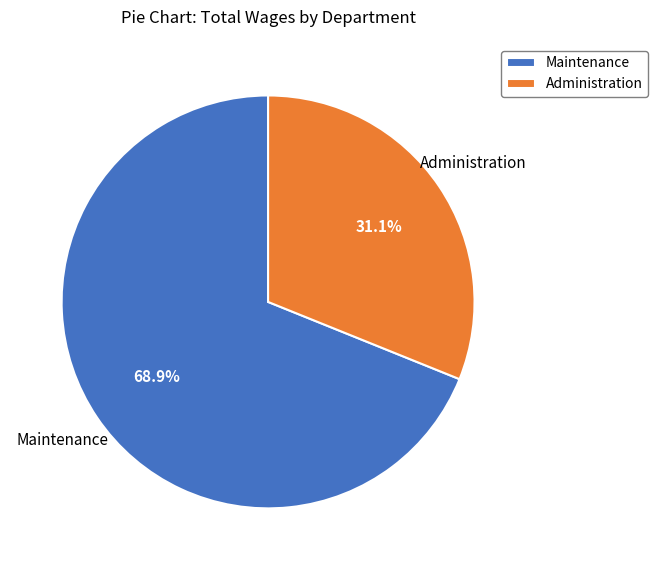

To the nearest percent, what portion does Maintenance represent?

69%